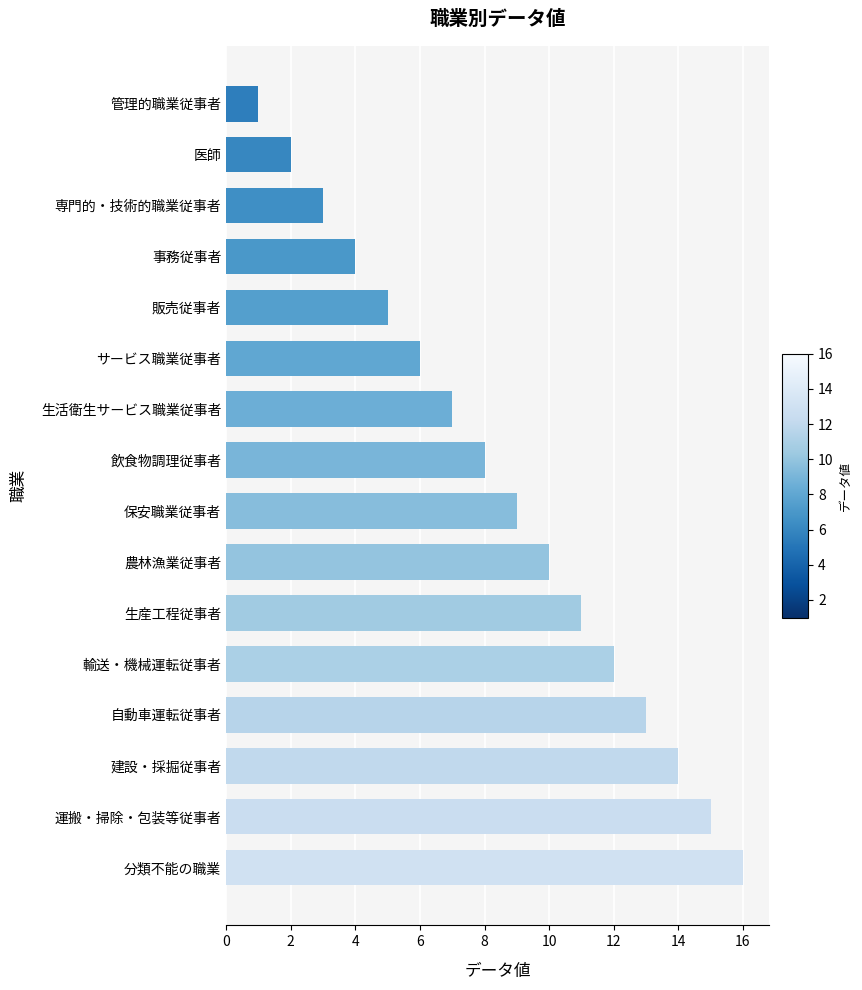

What is the change in value from 保安職業従事者 to 専門的・技術的職業従事者?

-6